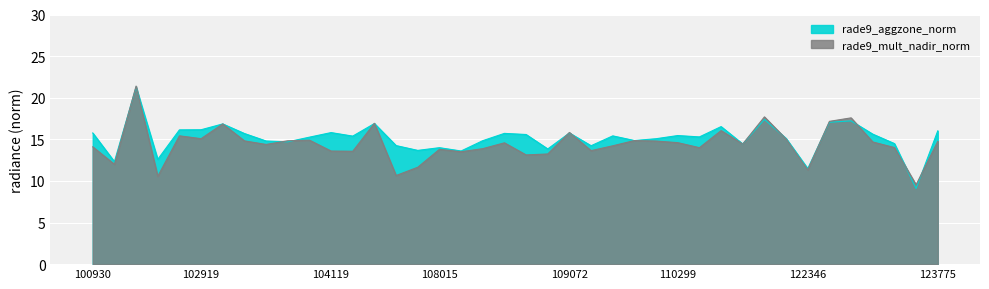

How many values in the rade9_aggzone_norm series are below 15?

16